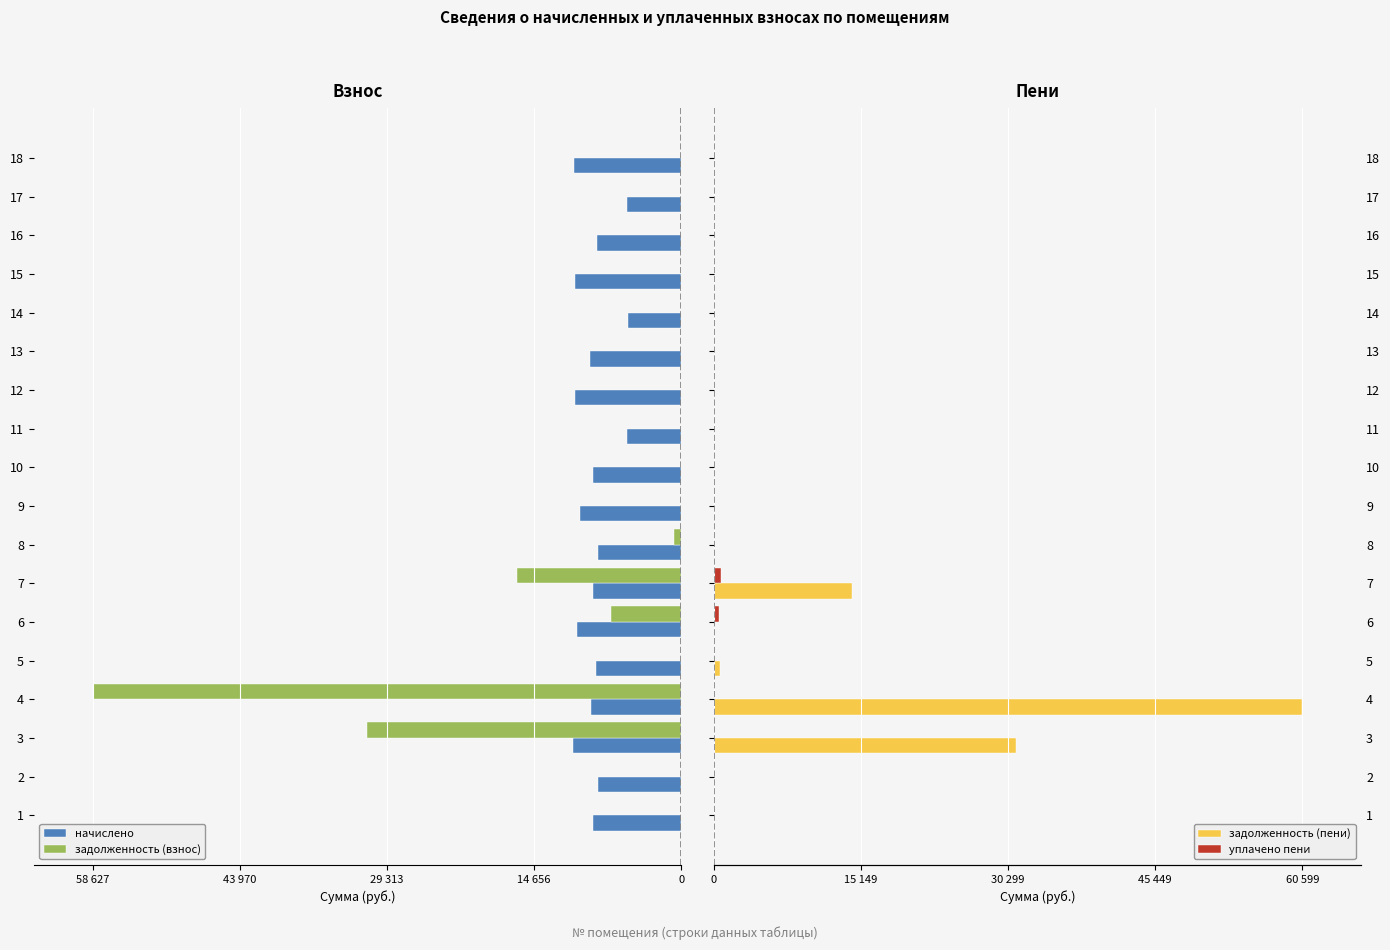

Reading left to right, list all the values displayed in this chart.

начислено: -8826.5	-8329.7	-10797.1	-8975.5	-8445.6	-10333.4	-8743.7	-8263.4	-10101.6	-8809.9	-5415.1	-10548.8	-9108.0	-5348.9	-10581.8	-8429.0	-5431.7	-10697.8
задолженность (взнос): 0.0	0.0	-31332.5	-58627.3	0.0	-7014.2	-16319.7	-688.6	0.0	0.0	0.0	0.0	0.0	0.0	0.0	0.0	0.0	0.0
задолженность (пени): 0.0	0.0	31156.3	60599.4	703.8	0.0	14197.8	0.0	0.0	0.0	0.0	0.0	0.0	0.0	0.0	0.0	0.0	0.0
уплачено пени: 0.0	0.0	0.0	0.0	21.4	517.1	800.2	0.0	0.0	0.0	0.0	0.0	0.0	0.0	0.0	0.0	0.0	0.0